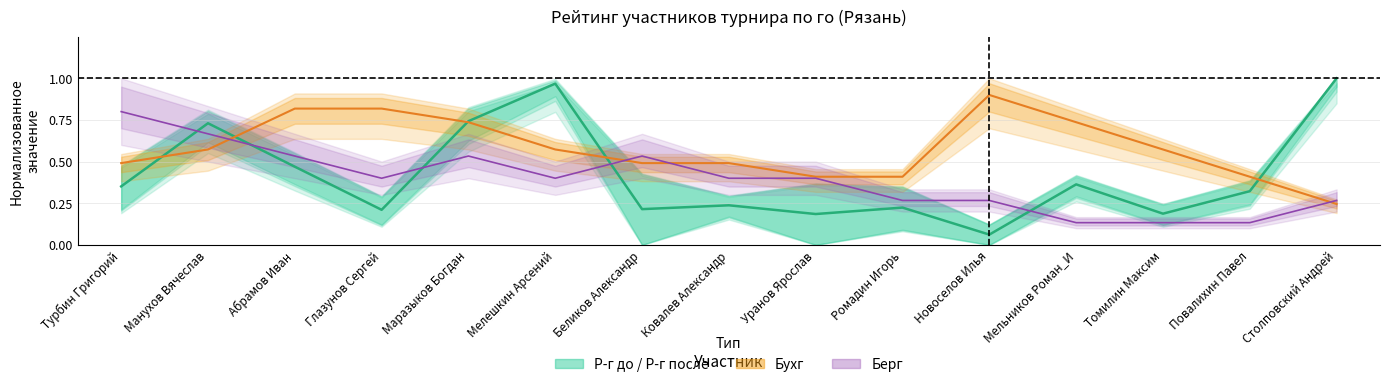

How many times do Р-г до and Берг cross each other?

5